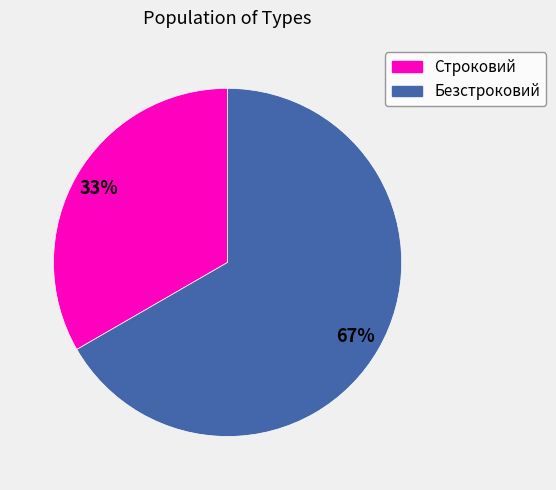

How many slices are in this pie chart?

2